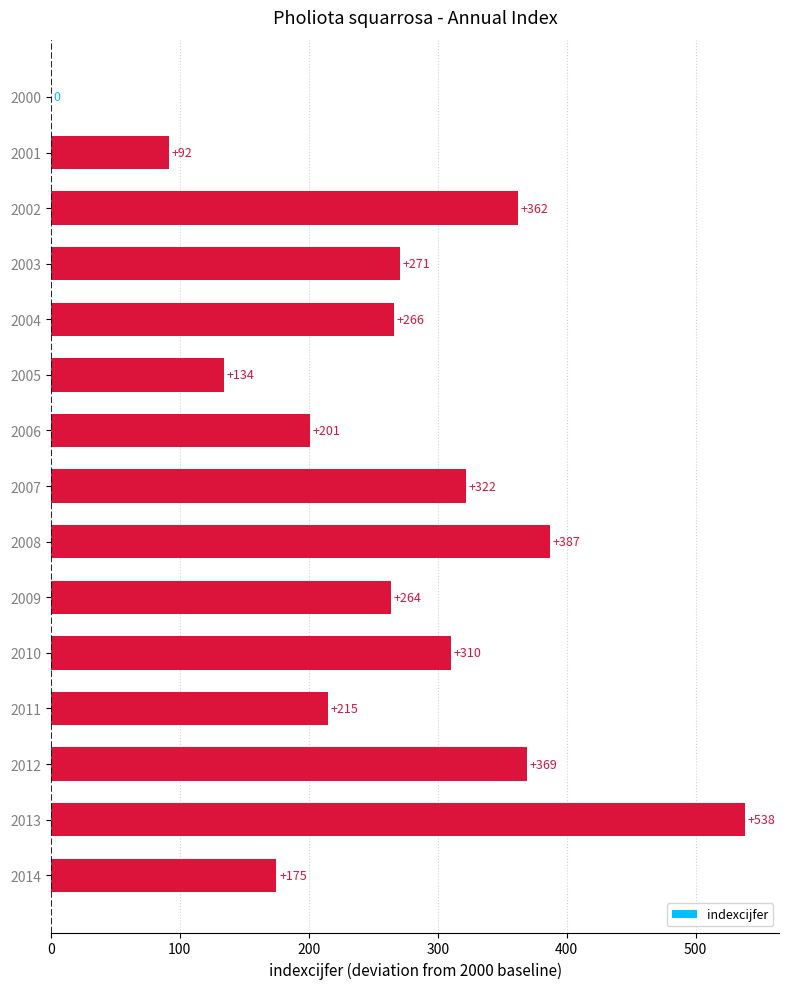

What is the change in value from 2010 to 2012?

+59